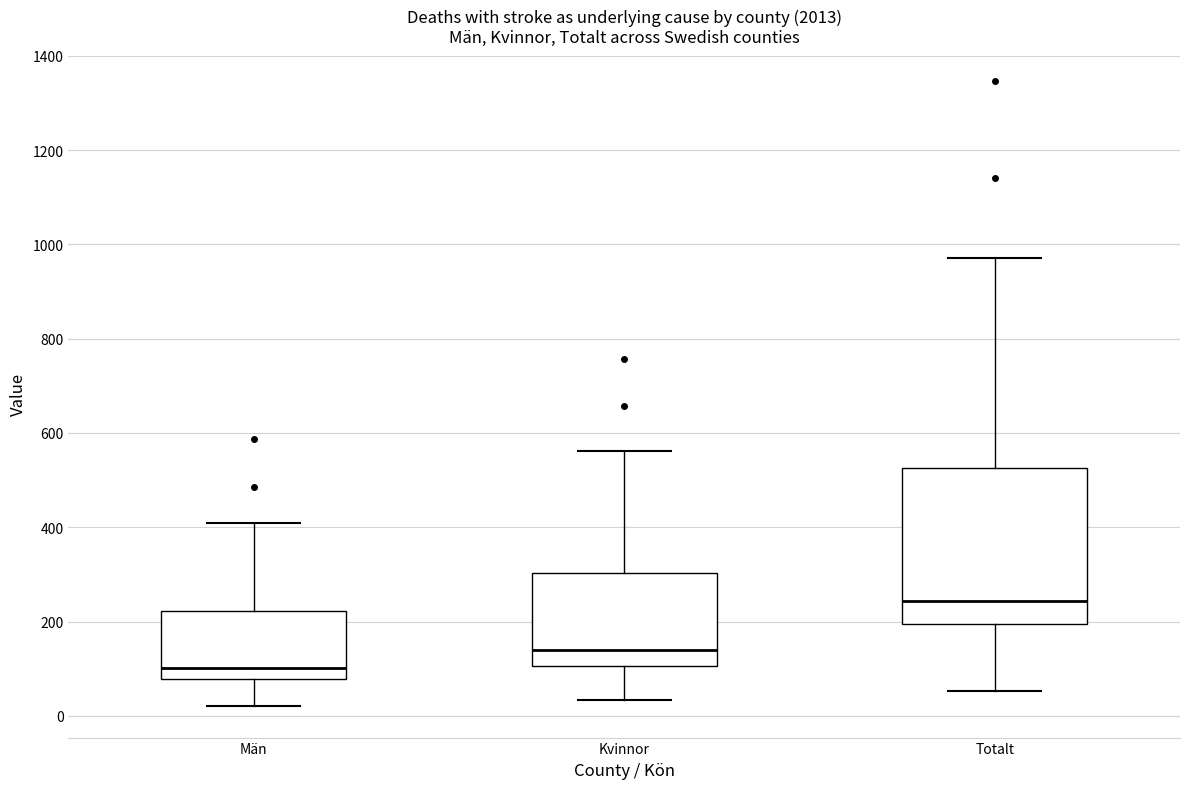

Reading left to right, transcribe this box plot: for each box, give where its median line is, the range the box spans, and where its two whiskers end, as read against the y-axis. The values are not printed on the chart, so give them approximately, as read against the axis.

Män: median 100, box 80 to 220, whiskers 20 to 400
Kvinnor: median 140, box 100 to 300, whiskers 40 to 560
Totalt: median 240, box 200 to 520, whiskers 60 to 980